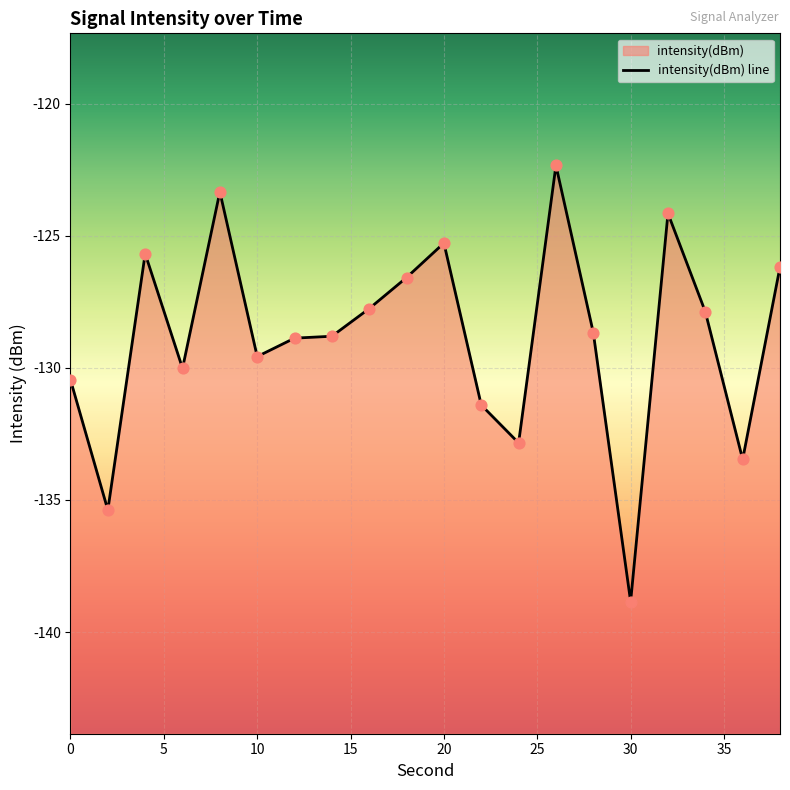

What is the change in value from 4 to 12?

-3.2